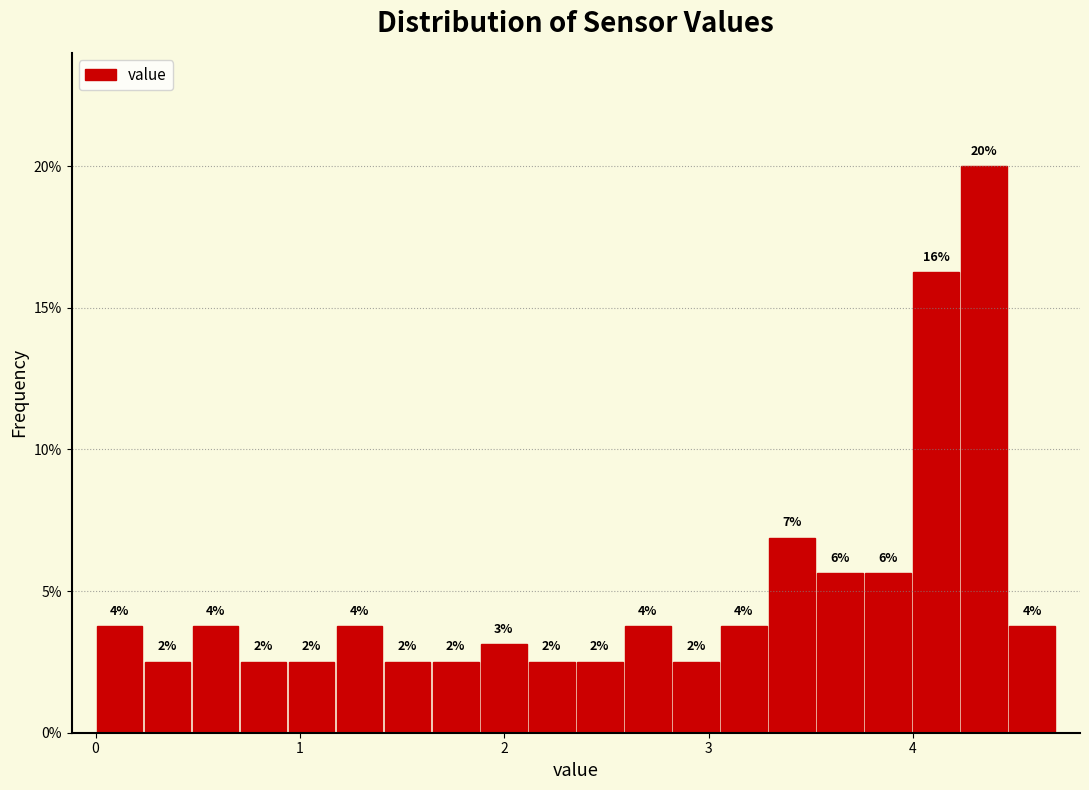

Read against the x-axis, roughly where is the centre of the tallest bar?

4.3